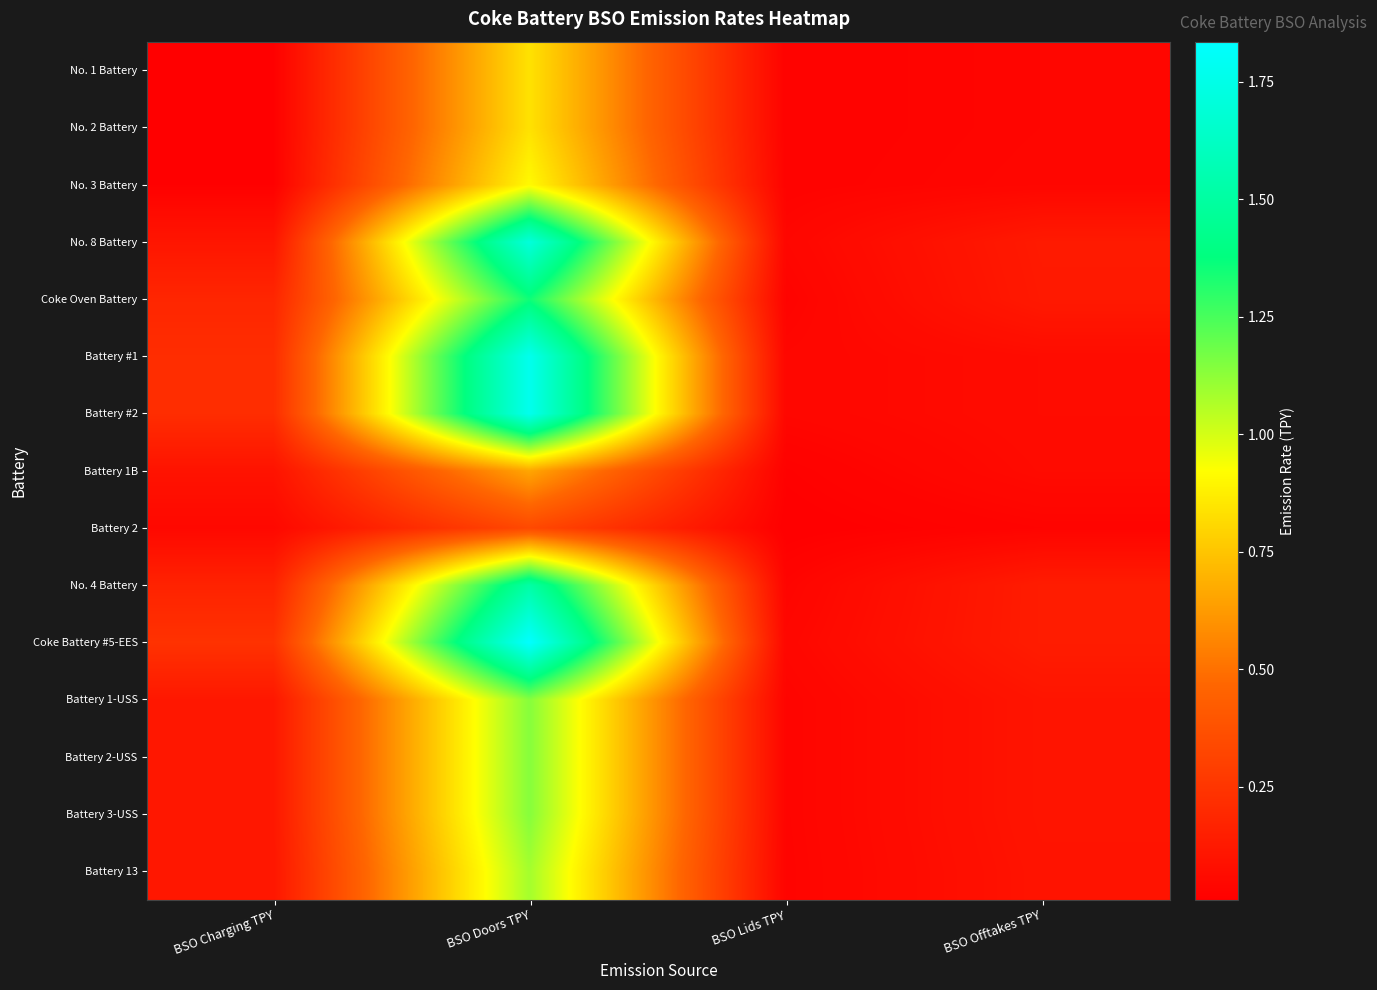

Count the number of categories in the chart.

4